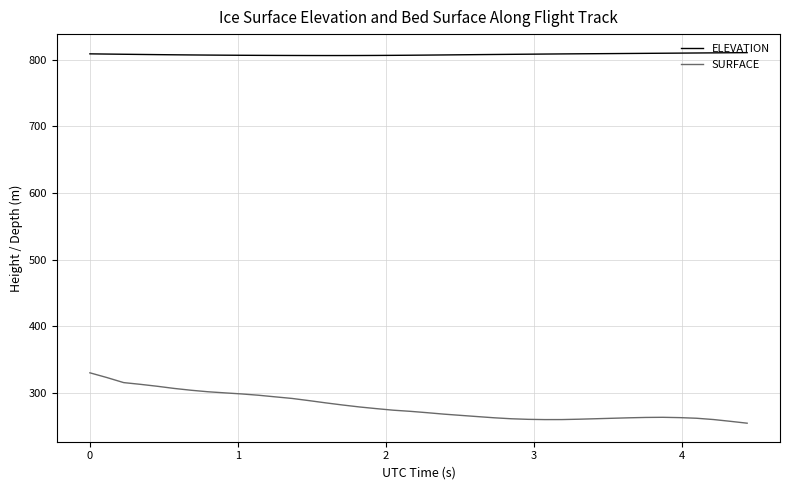

True or false: SURFACE and ELEVATION intersect in this chart.

False